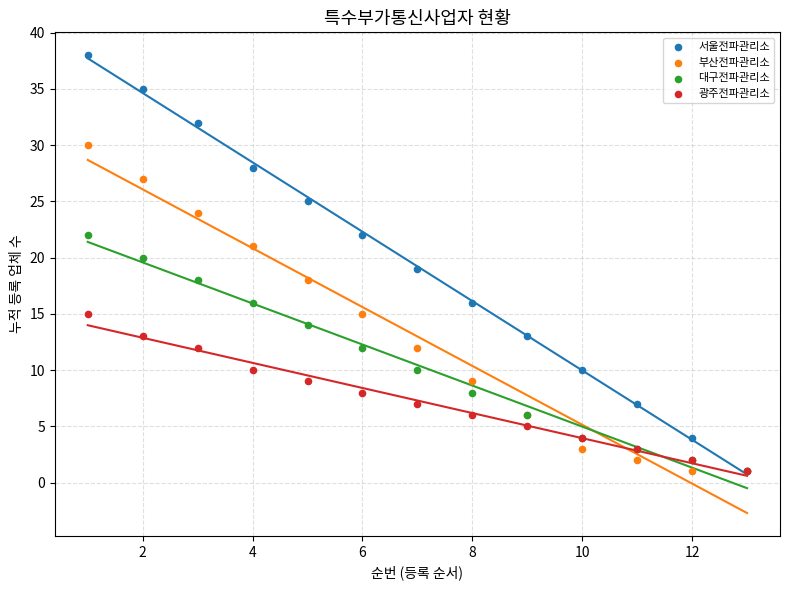

What are all the series names shown in the legend?

서울전파관리소, 부산전파관리소, 대구전파관리소, 광주전파관리소